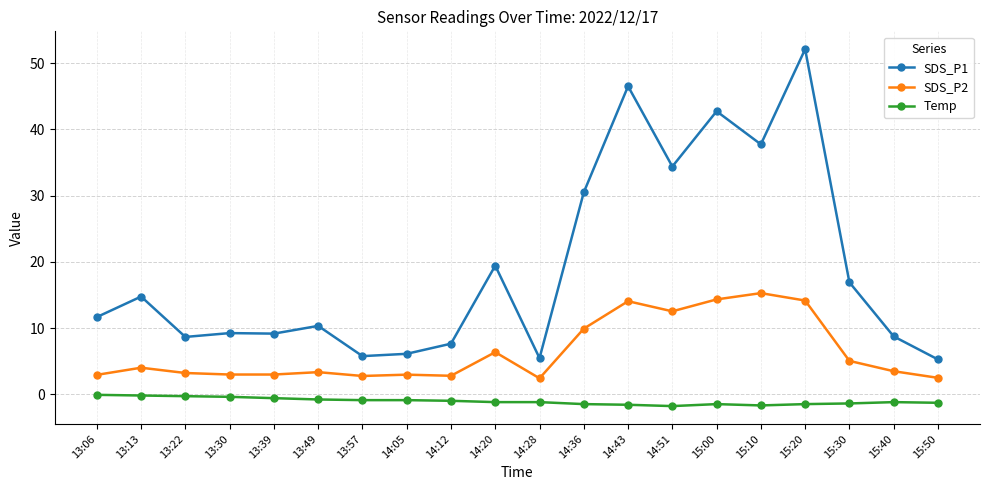

How many lines are shown in the chart?

3